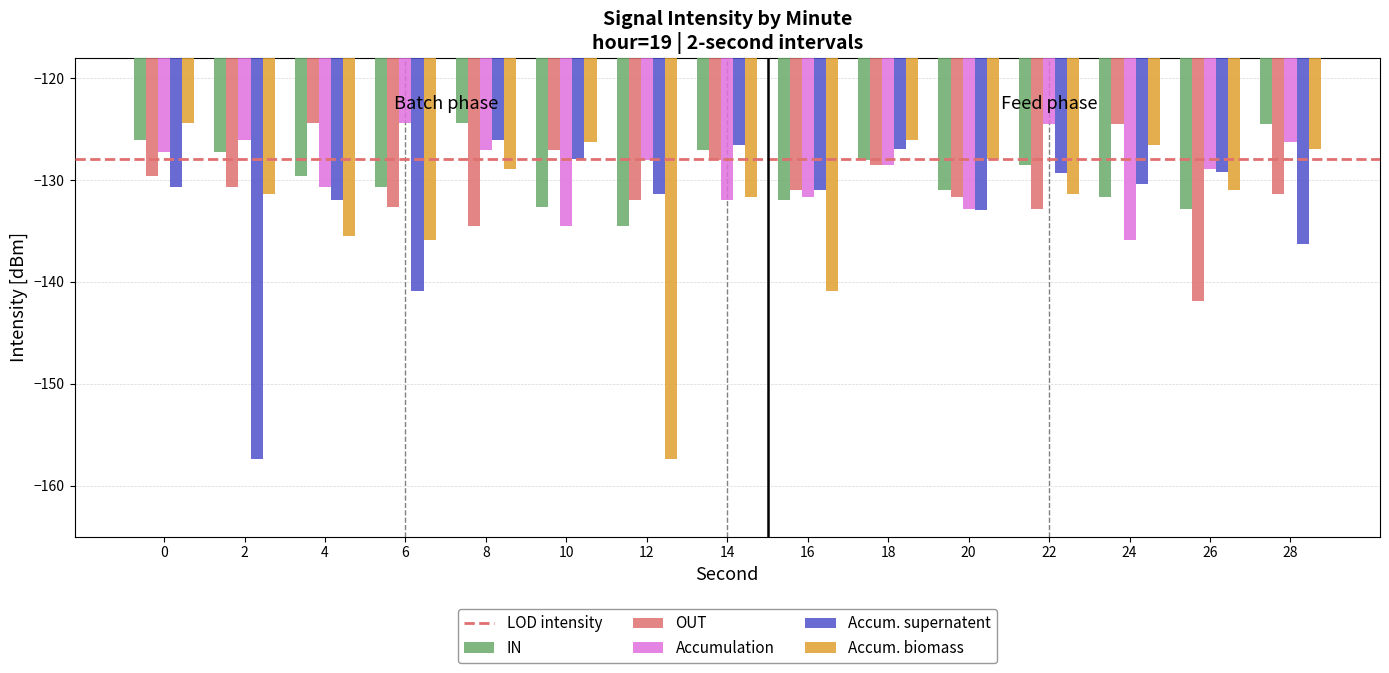

What is the value of the Accumulation bar at the 3rd from the left?

-130.7